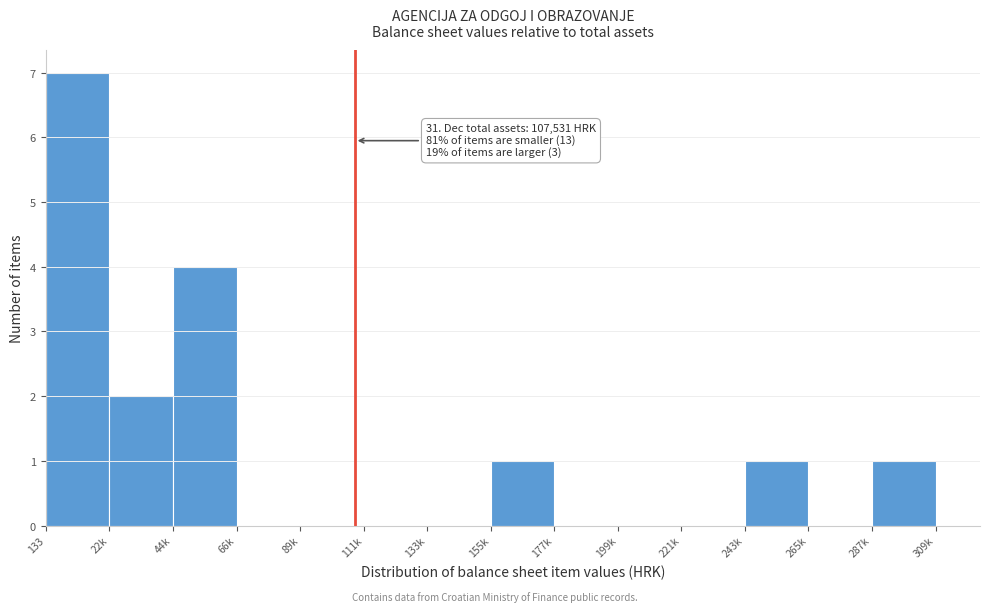

Reading left to right, what are all the values shown in this chart?

133=7	22k=2	44k=4	66k=0	89k=0	111k=0	133k=0	155k=1	177k=0	199k=0	221k=0	243k=1	265k=0	287k=1